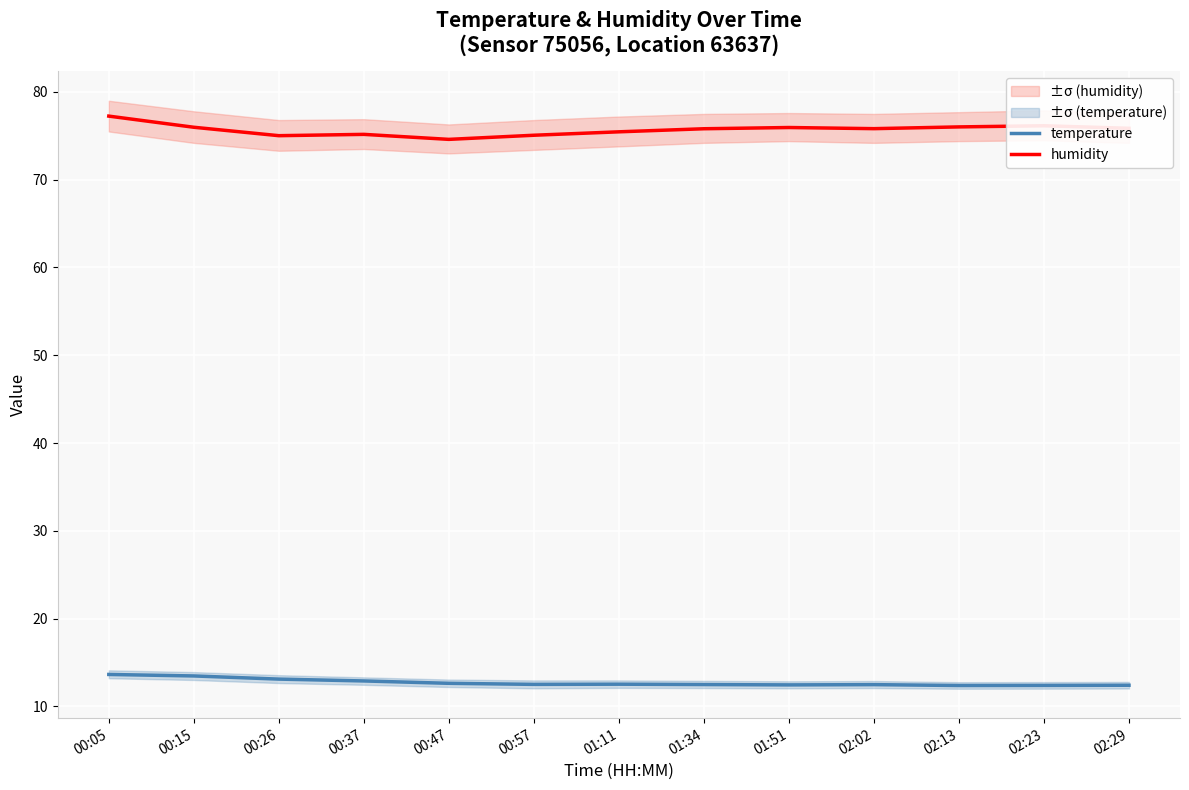

List the series in order of their overall mean, lowest first.

temperature, humidity